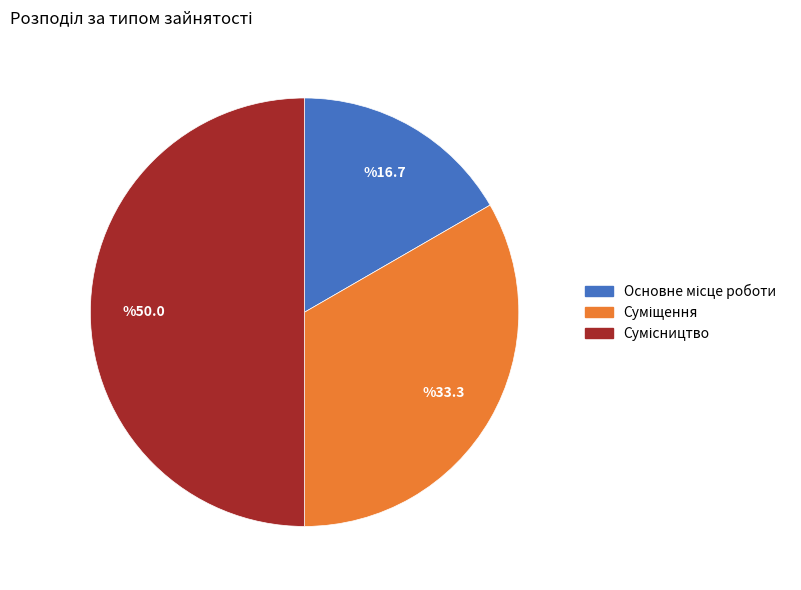

What percentage is the Сумісництво slice, to the nearest percent?

50%